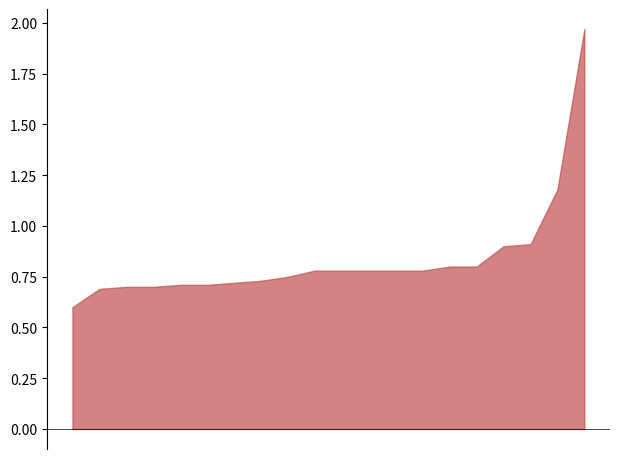

True or false: P1 and P2 intersect in this chart.

False